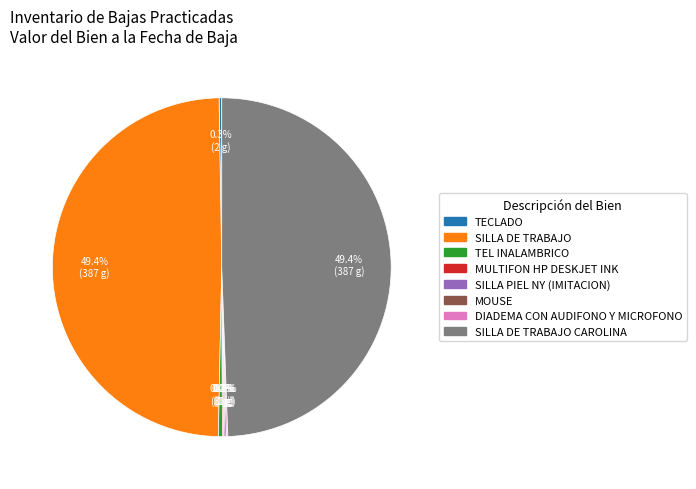

Does any single category account for the majority?

No